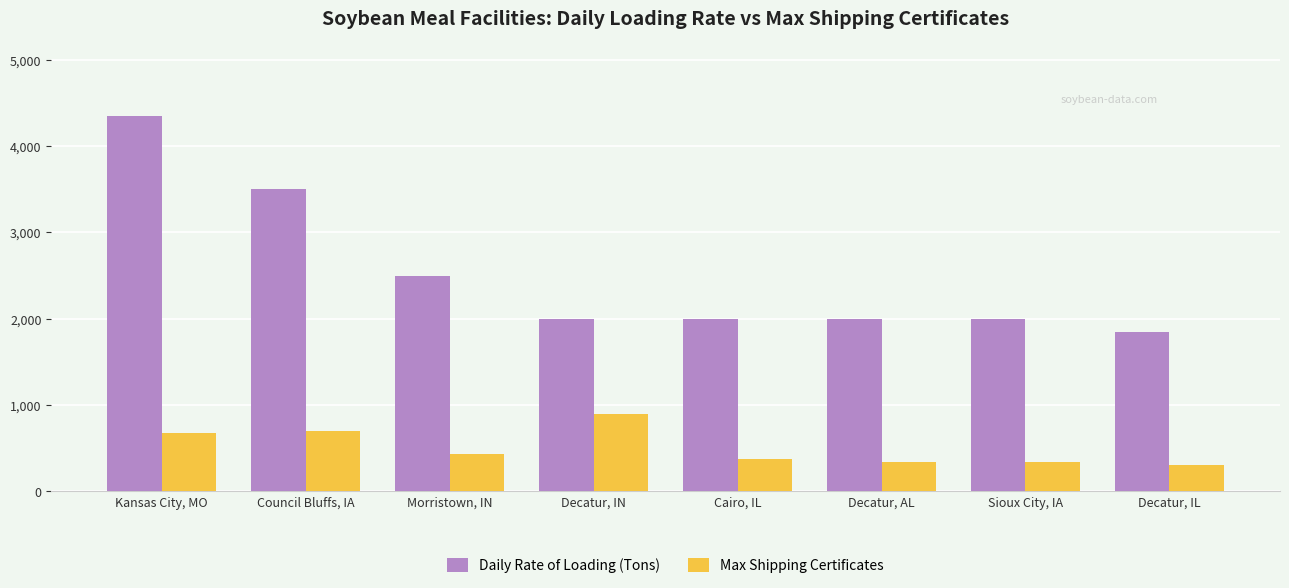

Is the value of Max Shipping Certificates at Decatur, AL greater than the value of Daily Rate of Loading (Tons) at Sioux City, IA?

No